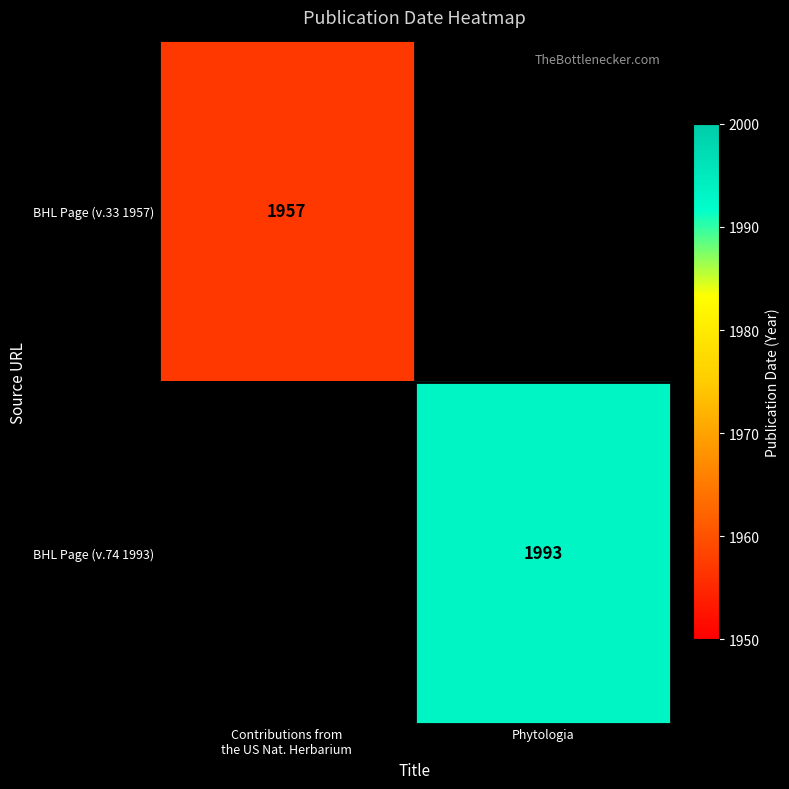

What is the smallest value displayed?

1957.0